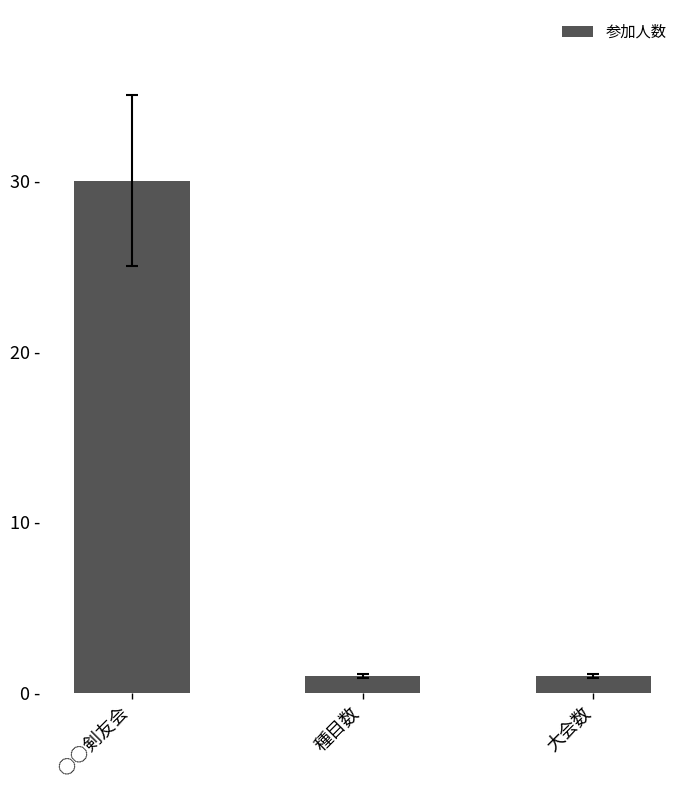

What is the approximate value at 大会数?

1